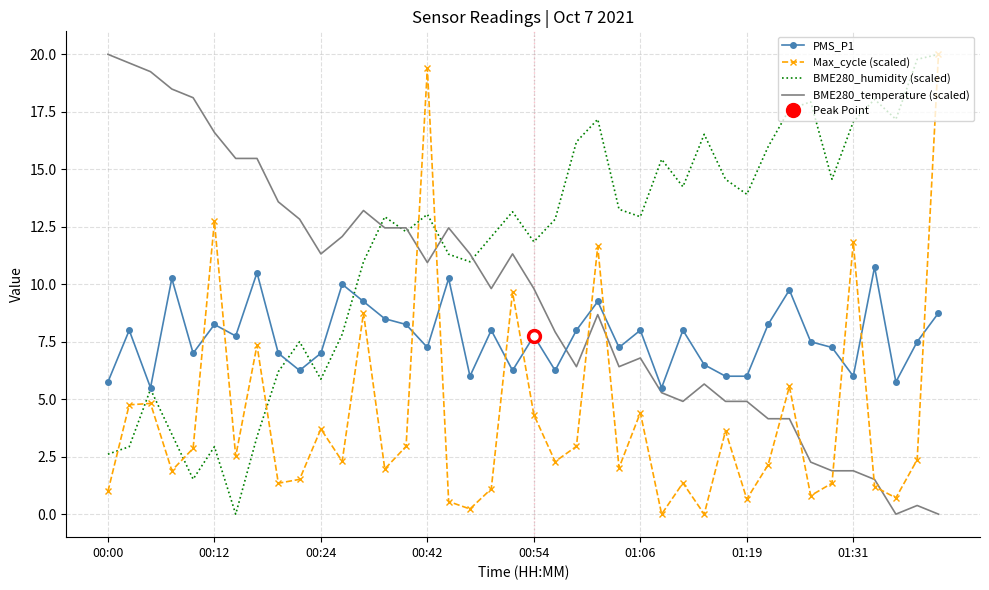

Is the value of Max_cycle (scaled) at 28 greater than the value of BME280_temperature (scaled) at 21?

No